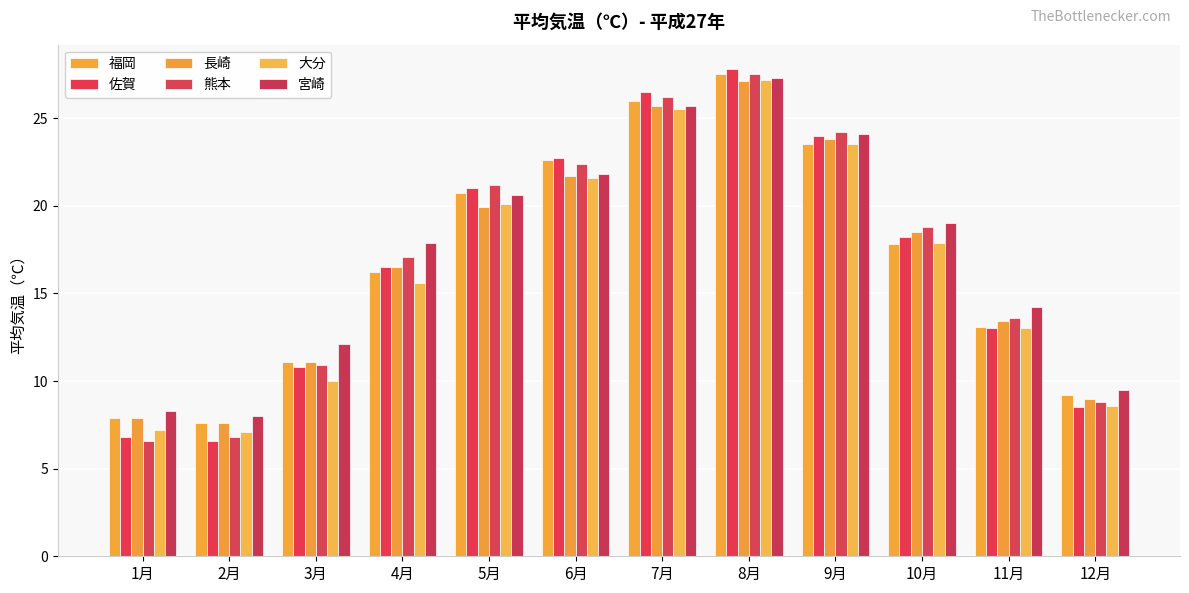

Are the bars grouped side by side (vs. stacked)?

Yes